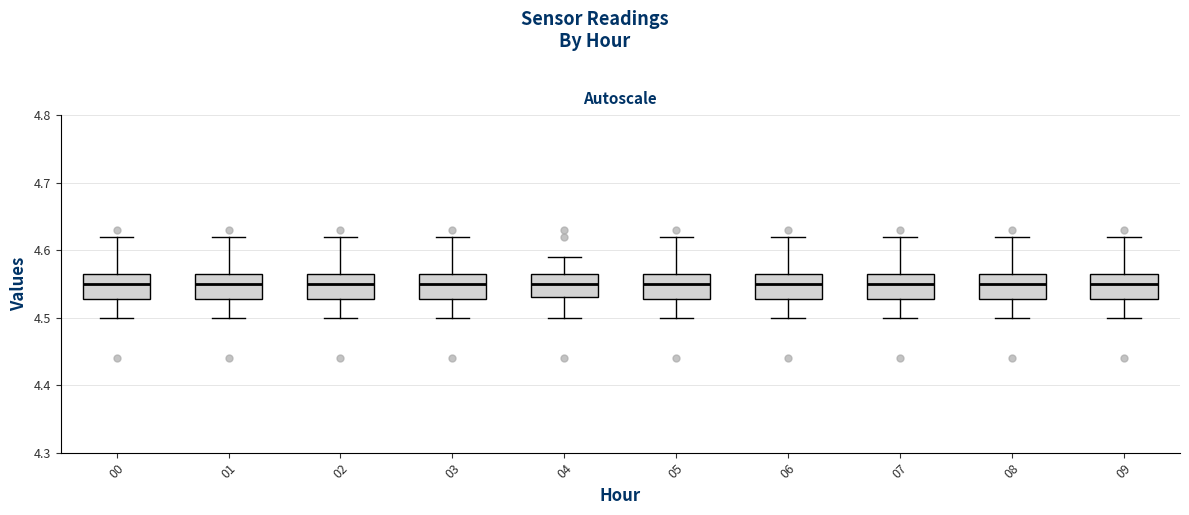

Reading left to right, transcribe this box plot: for each box, give where its median line is, the range the box spans, and where its two whiskers end, as read against the y-axis. The values are not printed on the chart, so give them approximately, as read against the axis.

00: median 4.55, box 4.53 to 4.57, whiskers 4.50 to 4.62
01: median 4.55, box 4.53 to 4.57, whiskers 4.50 to 4.62
02: median 4.55, box 4.53 to 4.57, whiskers 4.50 to 4.62
03: median 4.55, box 4.53 to 4.57, whiskers 4.50 to 4.62
04: median 4.55, box 4.53 to 4.57, whiskers 4.50 to 4.59
05: median 4.55, box 4.53 to 4.57, whiskers 4.50 to 4.62
06: median 4.55, box 4.53 to 4.57, whiskers 4.50 to 4.62
07: median 4.55, box 4.53 to 4.57, whiskers 4.50 to 4.62
08: median 4.55, box 4.53 to 4.57, whiskers 4.50 to 4.62
09: median 4.55, box 4.53 to 4.57, whiskers 4.50 to 4.62